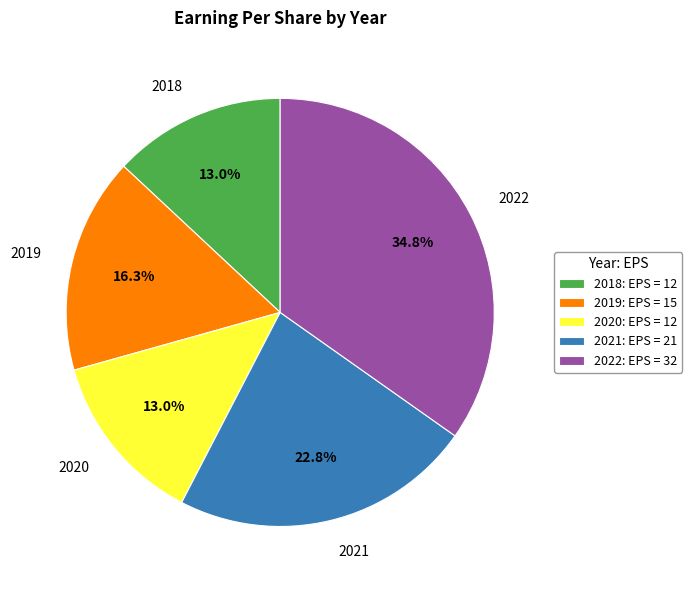

Is there a majority slice in this chart?

No